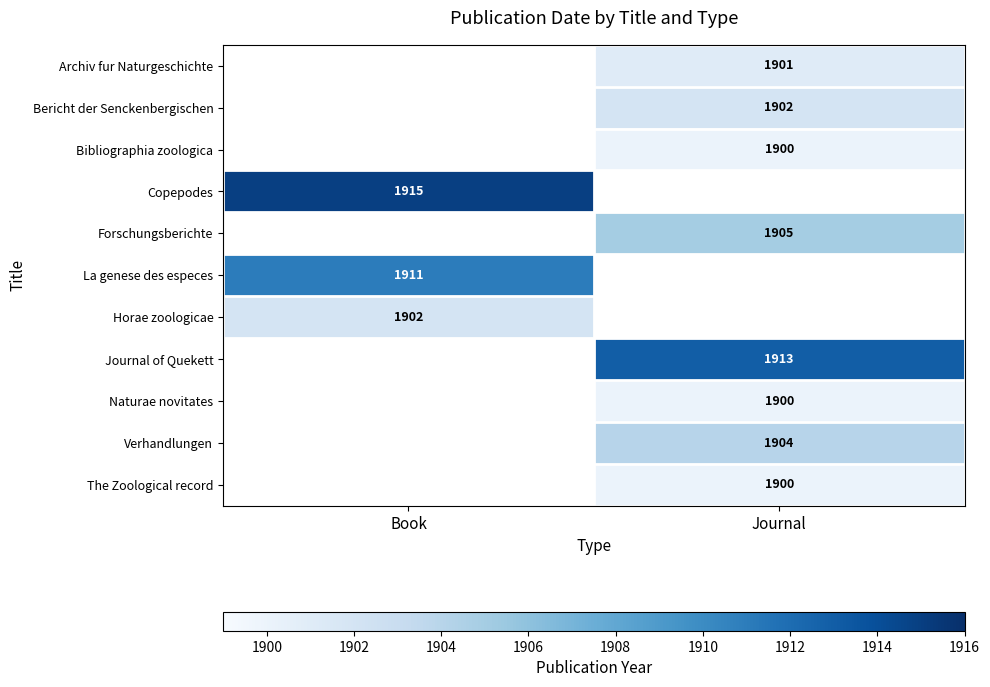

Which has a higher value, Journal or Book?

Book